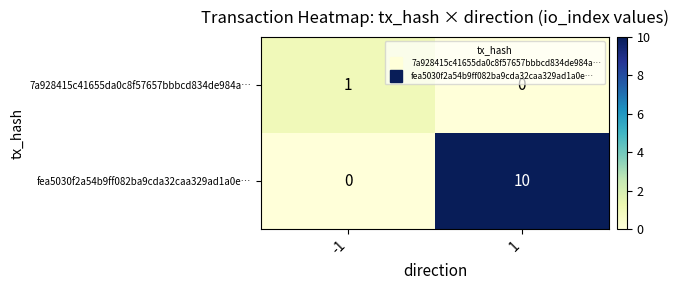

How many positive values does the fea5030f2a54b9ff082ba9cda32caa329ad1a0e… series have?

1